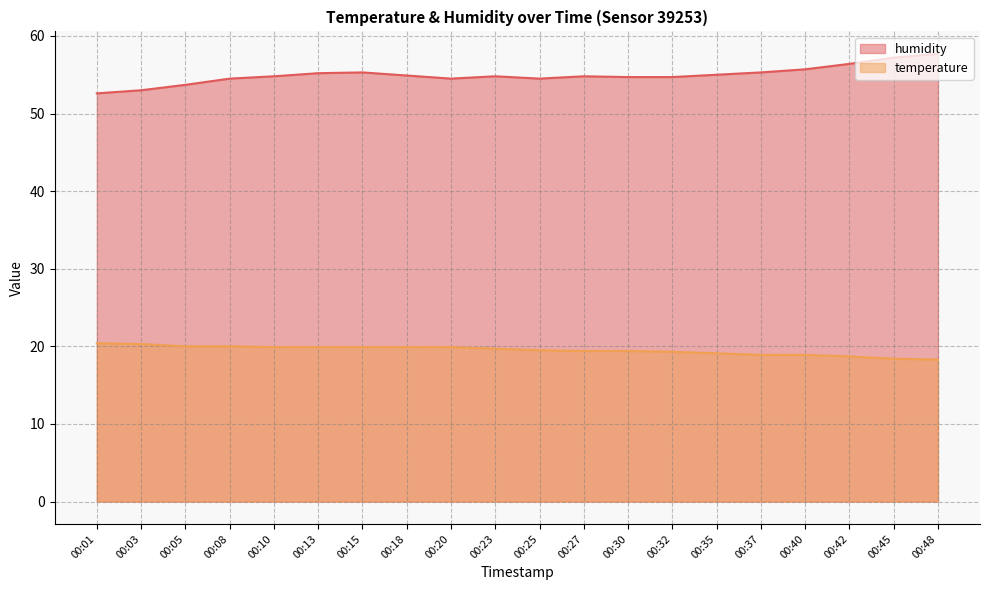

Does the chart display data point markers on the line(s)?

No